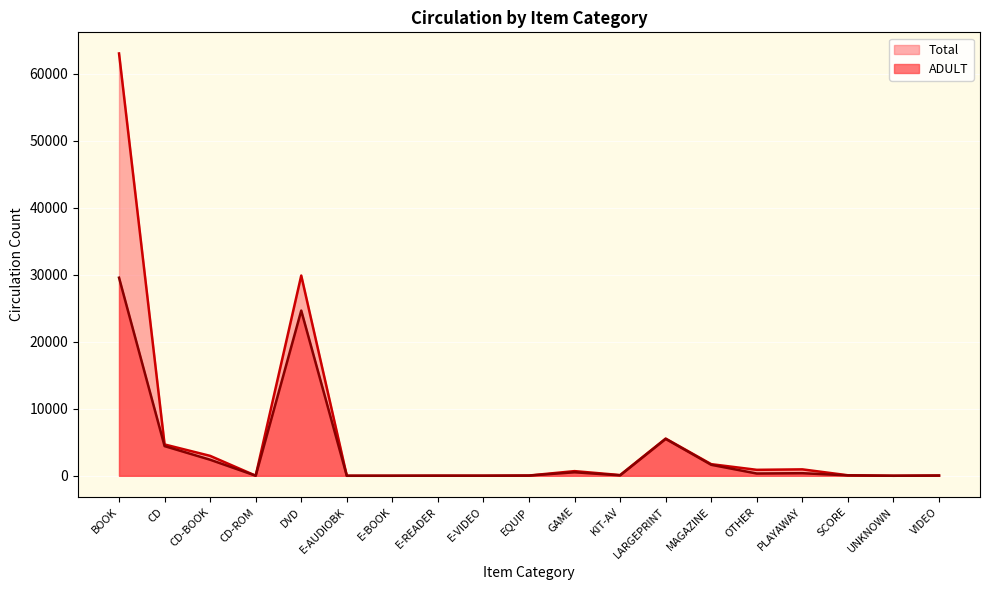

Where is the first local maximum for ADULT?

DVD